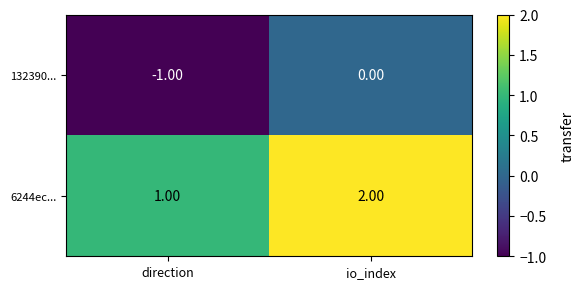

What is the sum of the 6244ec... values at io_index and direction?

3